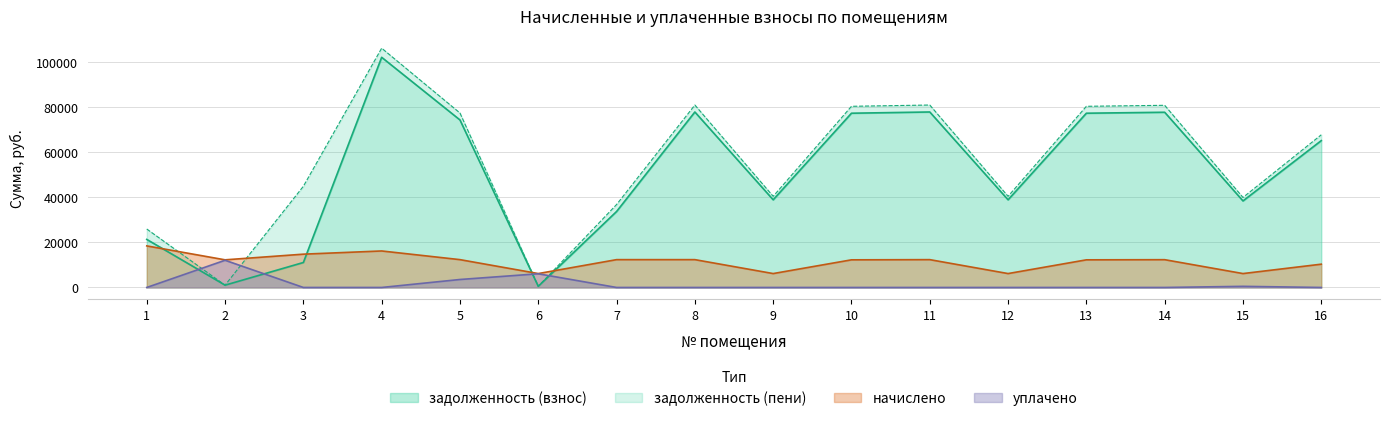

Which series changed the most between 4 and 7?

задолженность (пени)